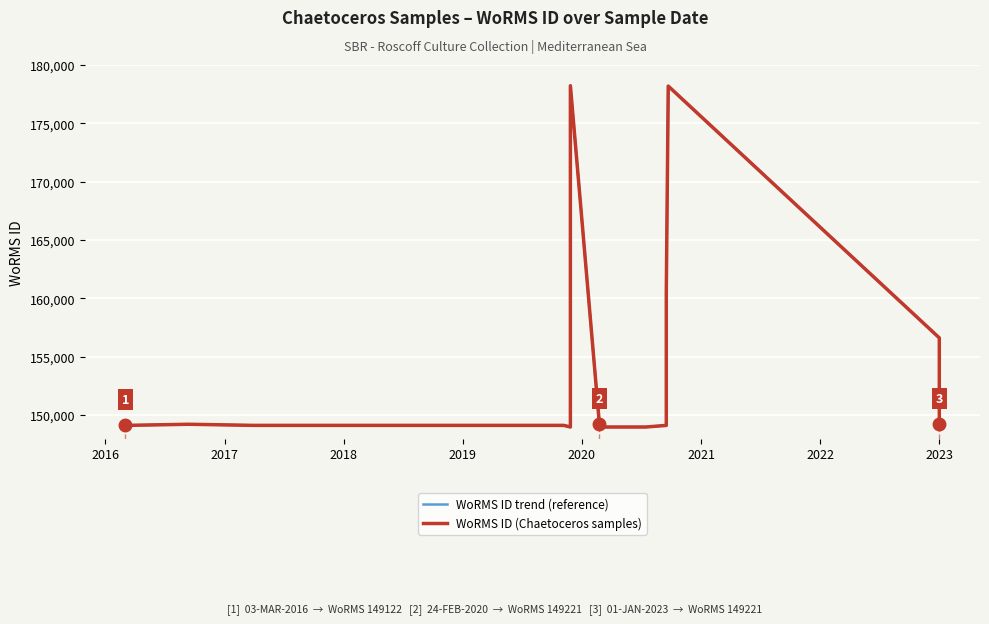

Reading left to right, list all the values displayed in this chart.

WoRMS ID trend (reference): 149122	149221	149126	149126	149123	148985	178229	149221	148985	148985	149122	160523	178201	156623	149221
WoRMS ID (Chaetoceros samples): 149122	149221	149126	149126	149123	148985	178229	149221	148985	148985	149122	160523	178201	156623	149221